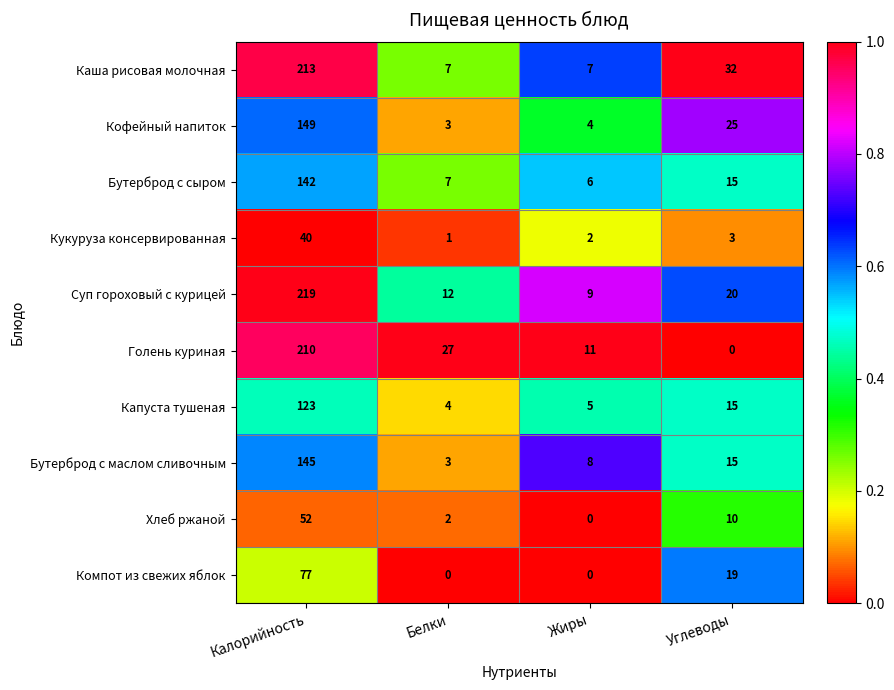

What is the spread (max minus min) of values at Калорийность?

179